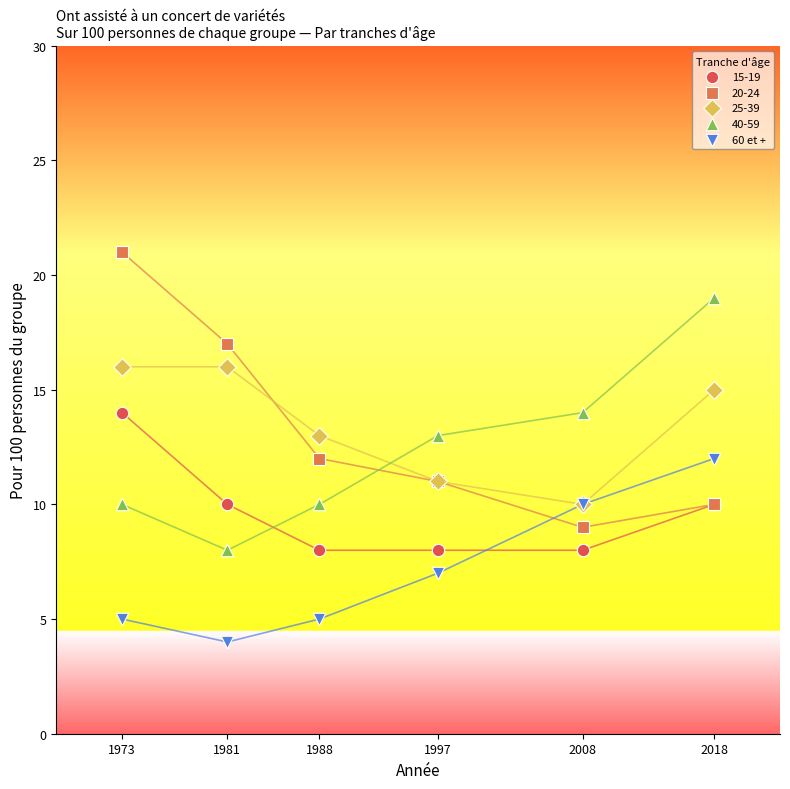

What are all the series names shown in the legend?

15-19, 20-24, 25-39, 40-59, 60 et +